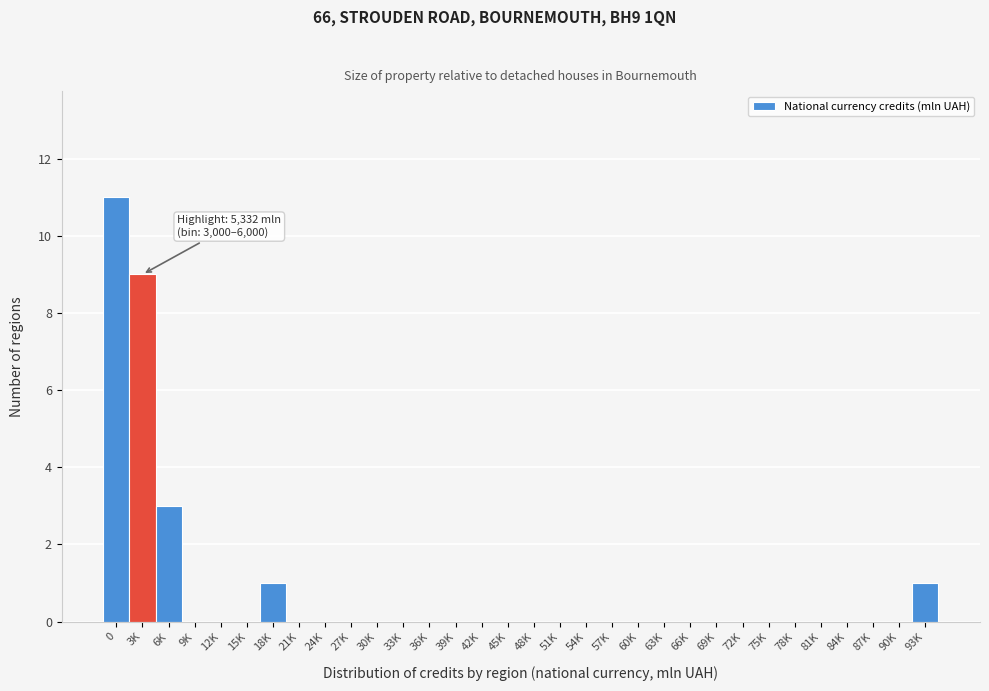

At which label is the value closest to 5?

6K